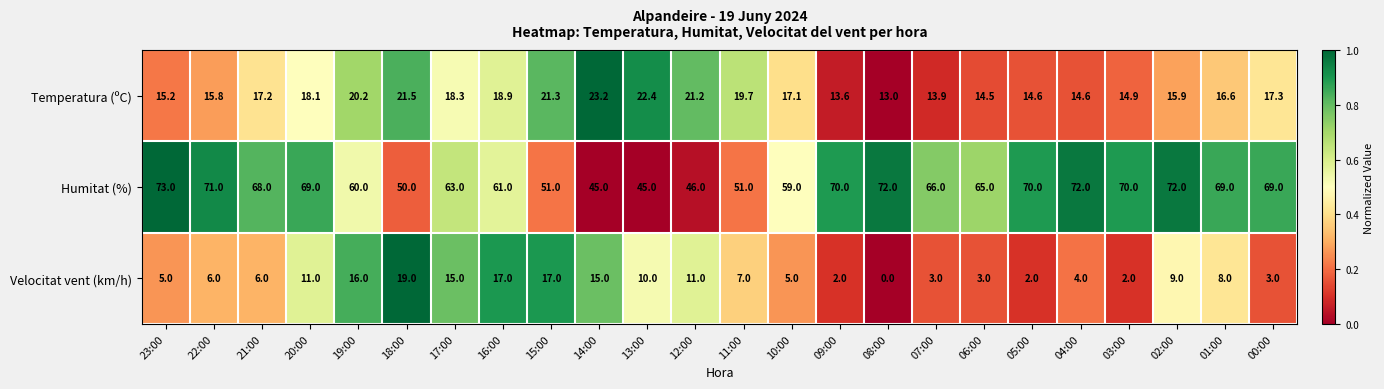

Is it true that Temperatura (ºC) equals 19.7 at 09:00?

False